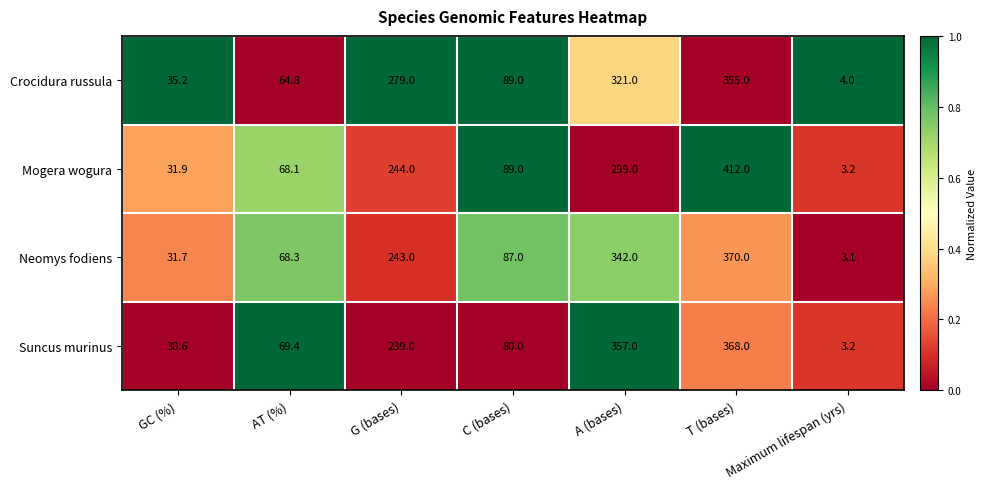

Which series changed the most between GC (%) and G (bases)?

Crocidura russula